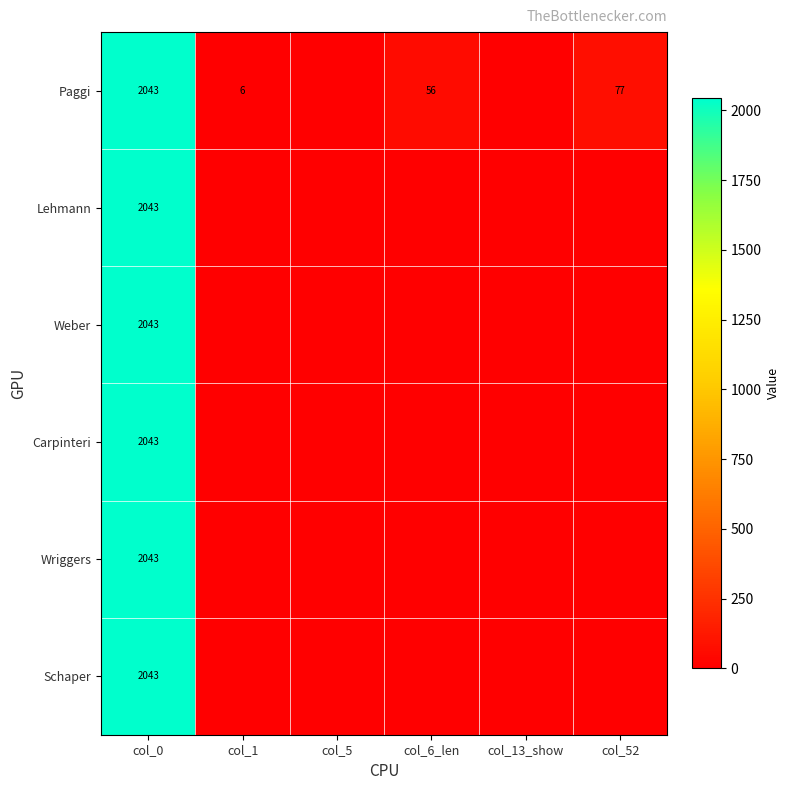

True or false: Paggi has a value of 3248 at col_0.

False